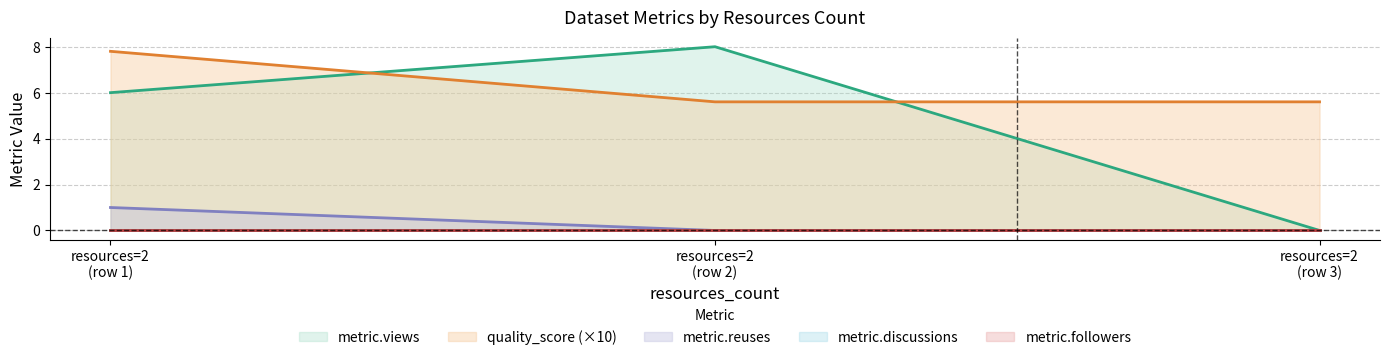

Between resources=2 (row 1) and resources=2 (row 2), which series saw the biggest shift?

quality_score